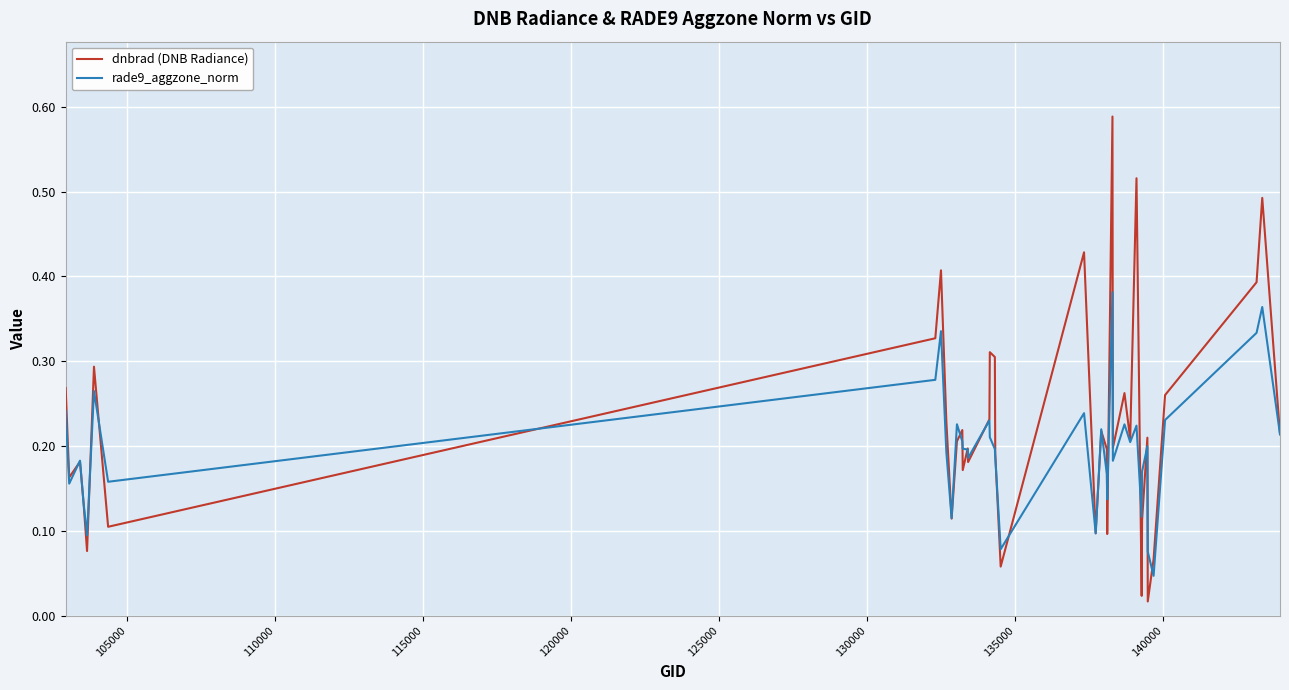

Which series has the widest spread of values?

dnbrad (DNB Radiance)